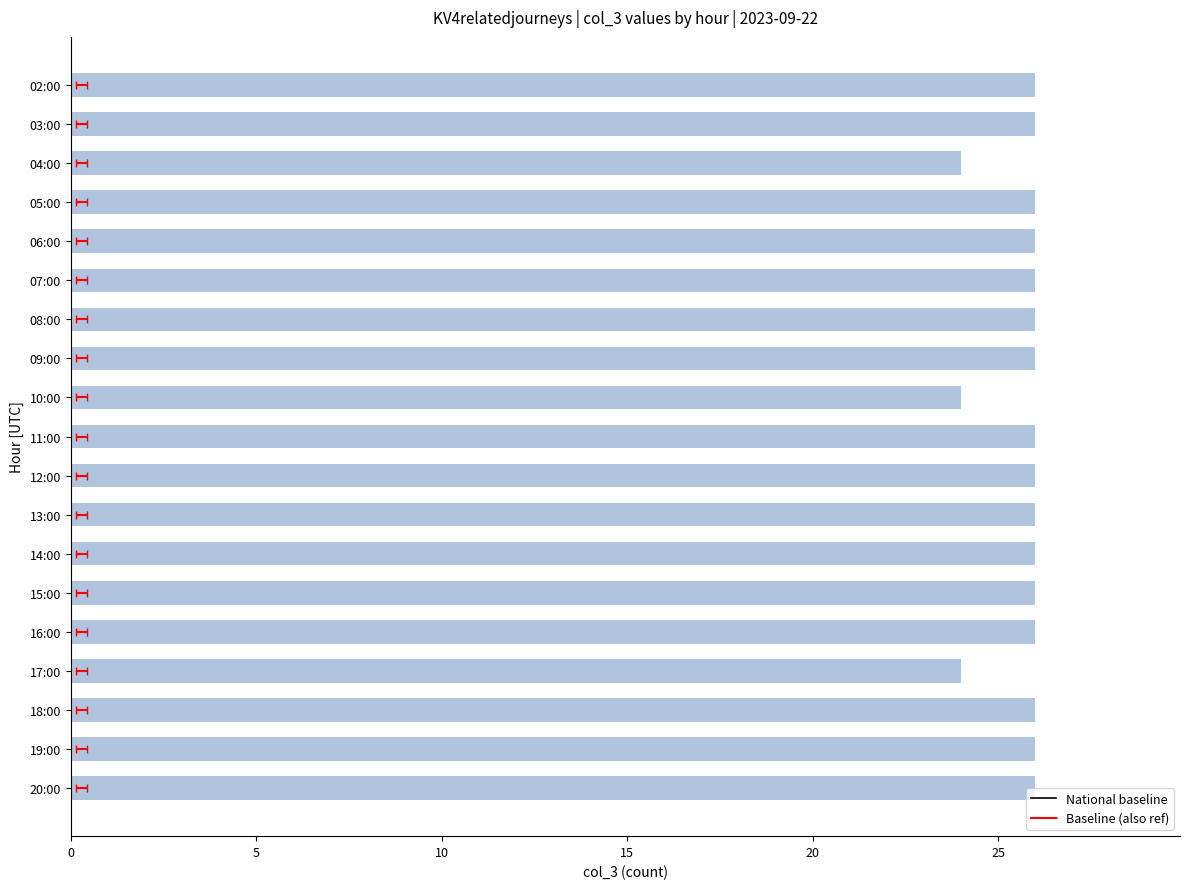

Reading right to left, extract all data points from this chart.

26	26	26	24	26	26	26	26	26	26	24	26	26	26	26	26	24	26	26